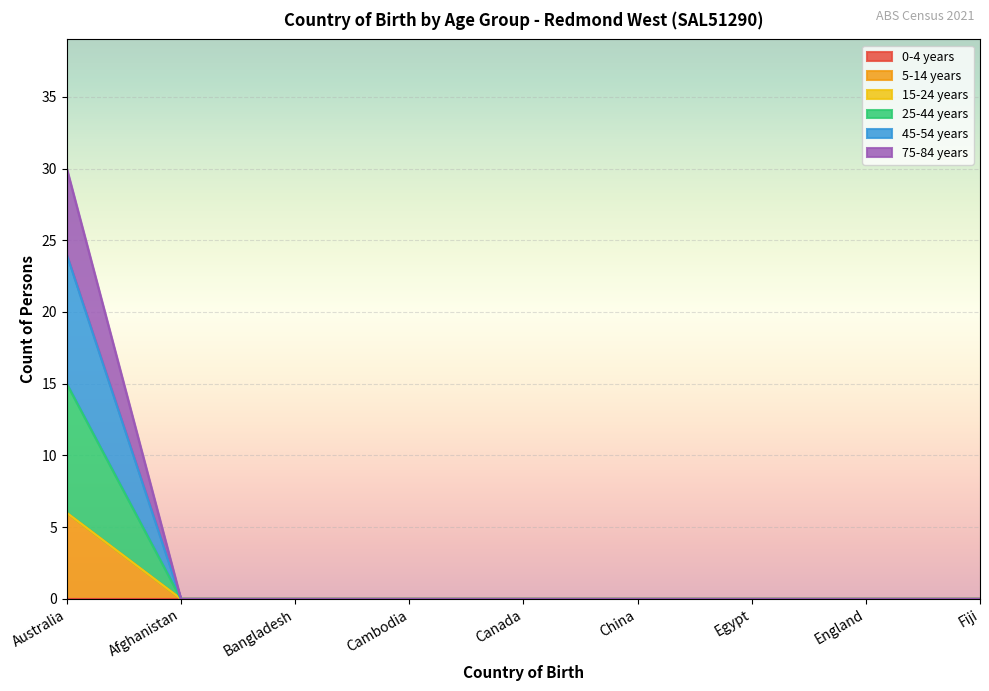

What position from the right is China?

4